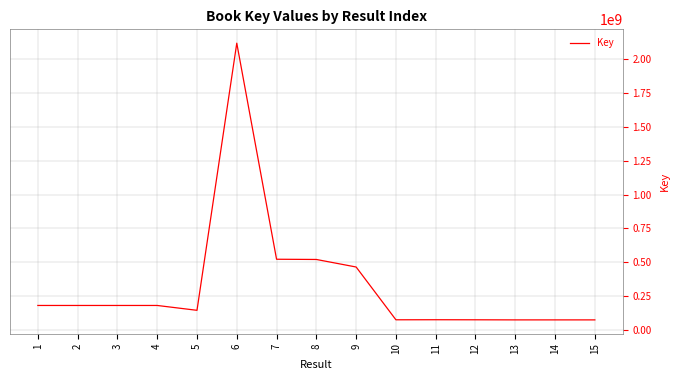

What is the minimum value shown in the chart?

75301972